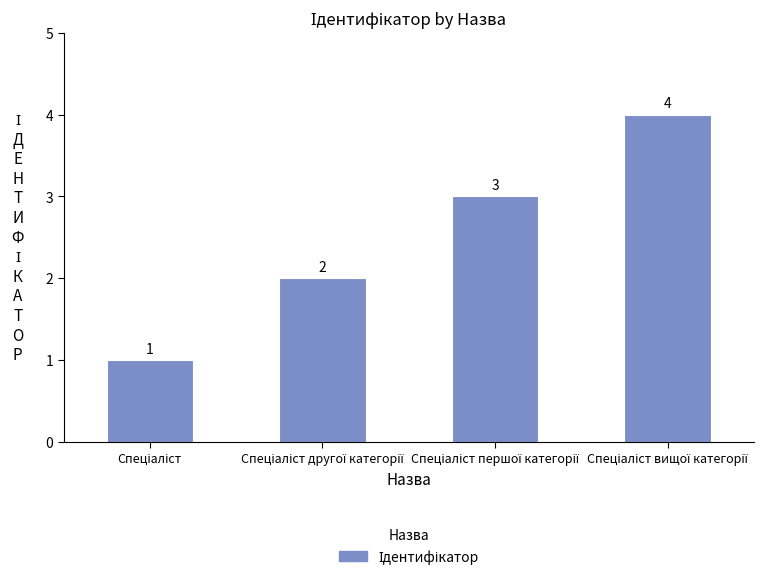

What is the value of the 4th bar from the left?

4